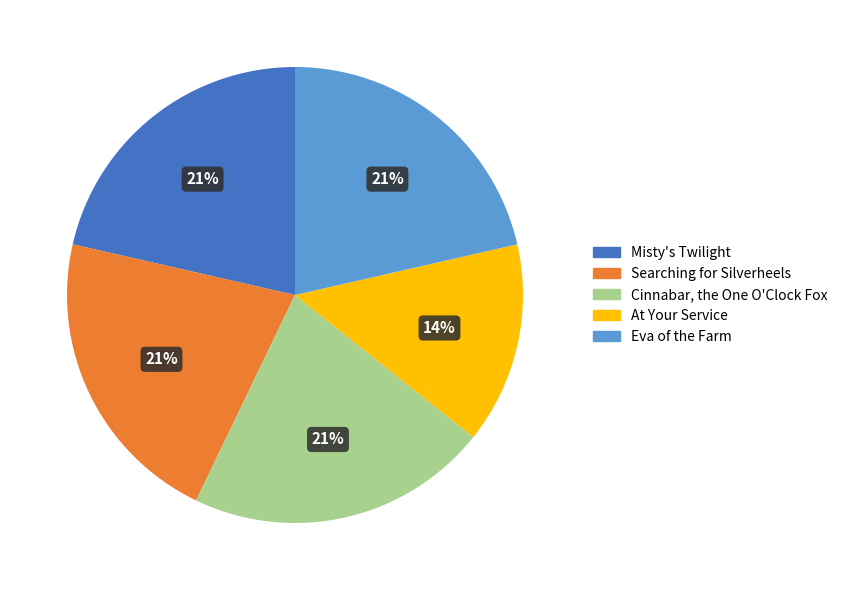

To the nearest percent, what is the average slice percentage?

20%